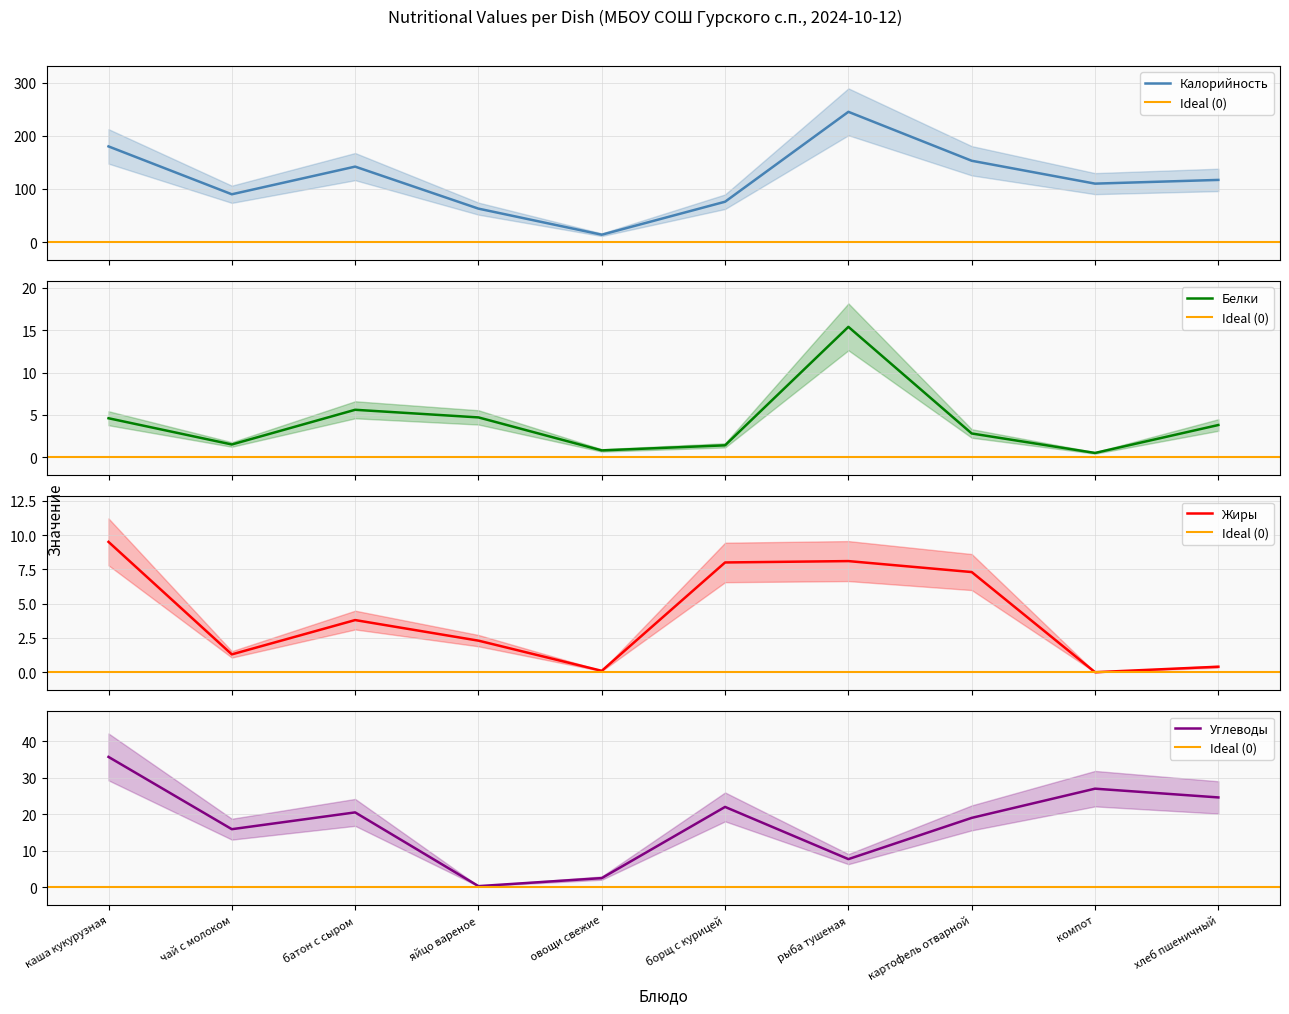

At which category does Жиры reach its first local peak?

батон с сыром